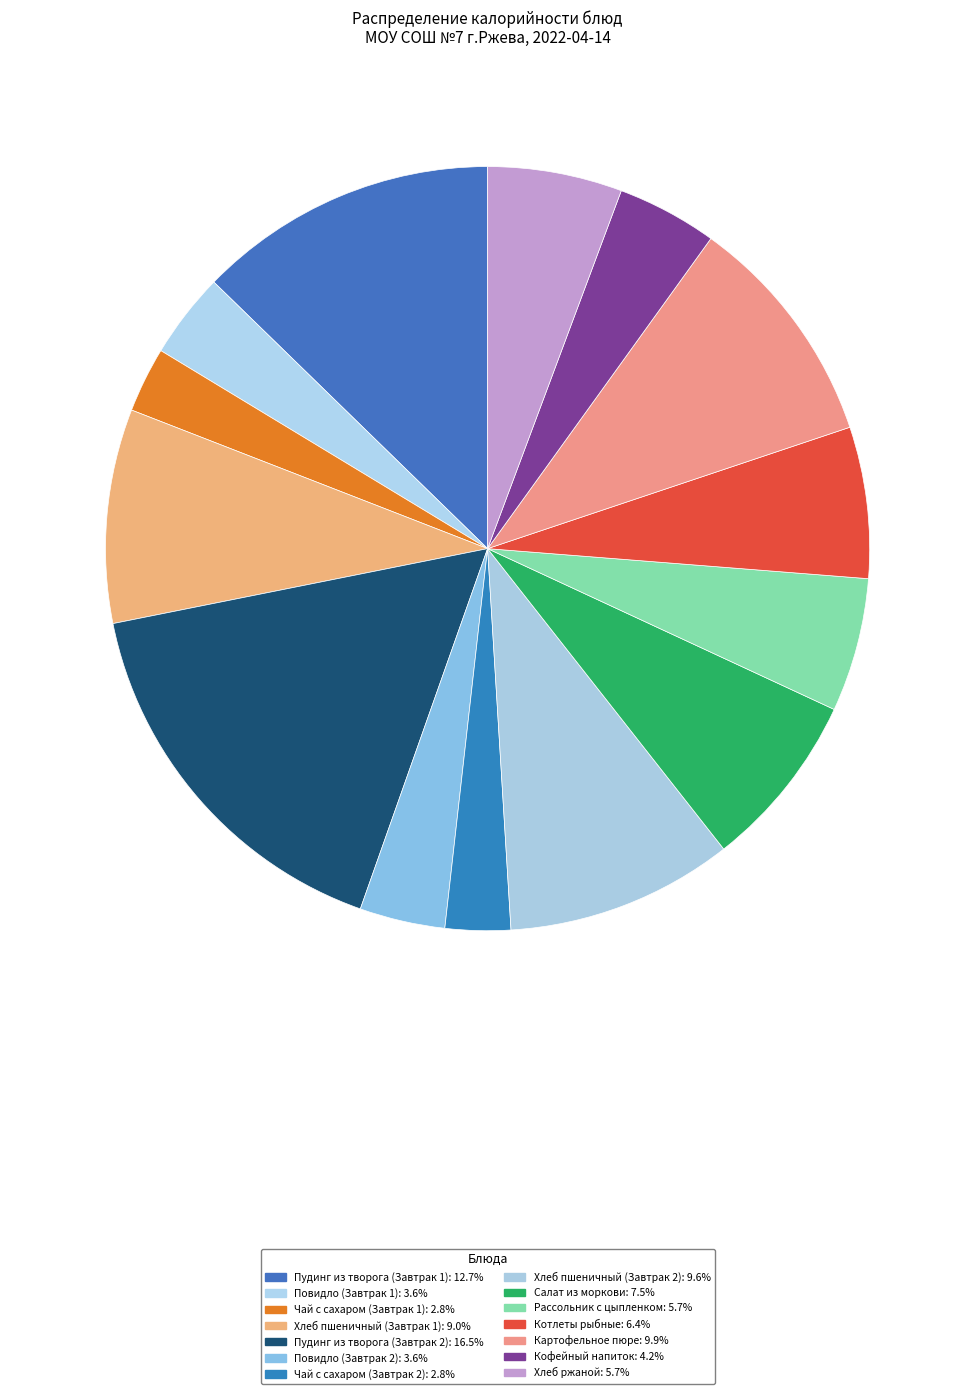

Is it true that Повидло (Завтрак 2) is 4% of the pie?

True